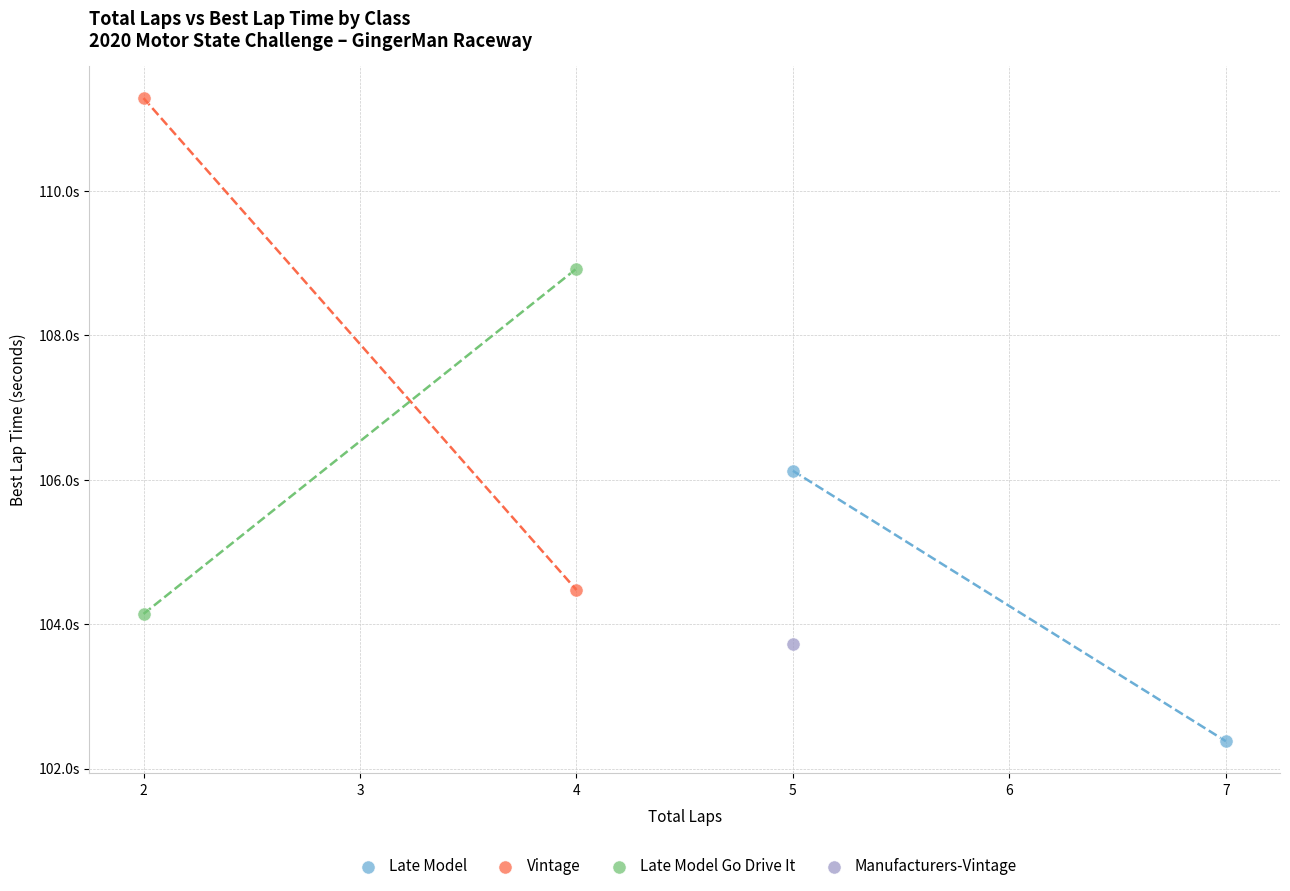

Which series contains the highest Y value?

Vintage